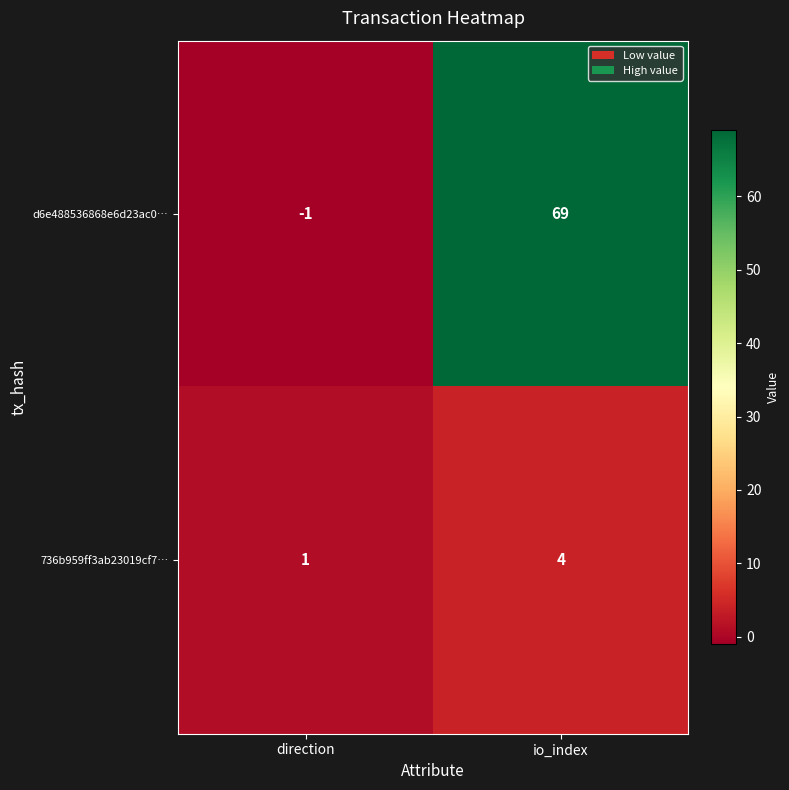

Which category has the lowest value across all series?

direction